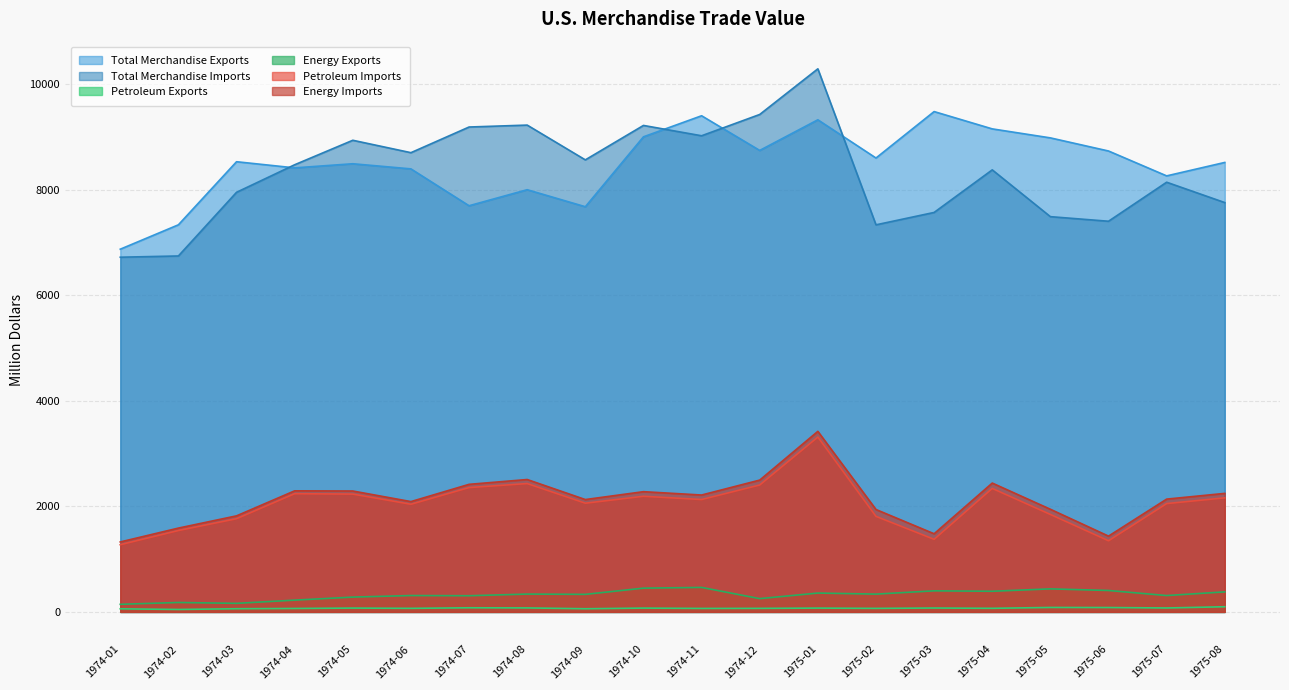

Between 1974-11 and 1974-05, which is larger?

1974-11